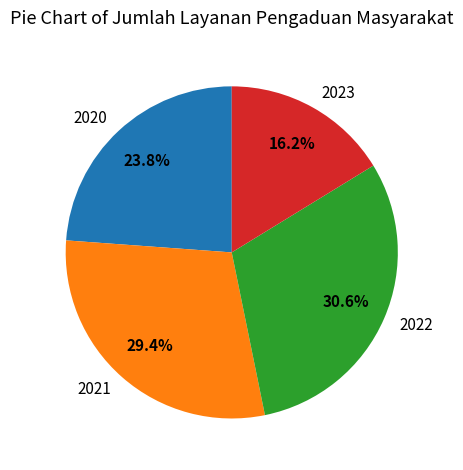

Is it true that 2022 is 38% of the pie?

False